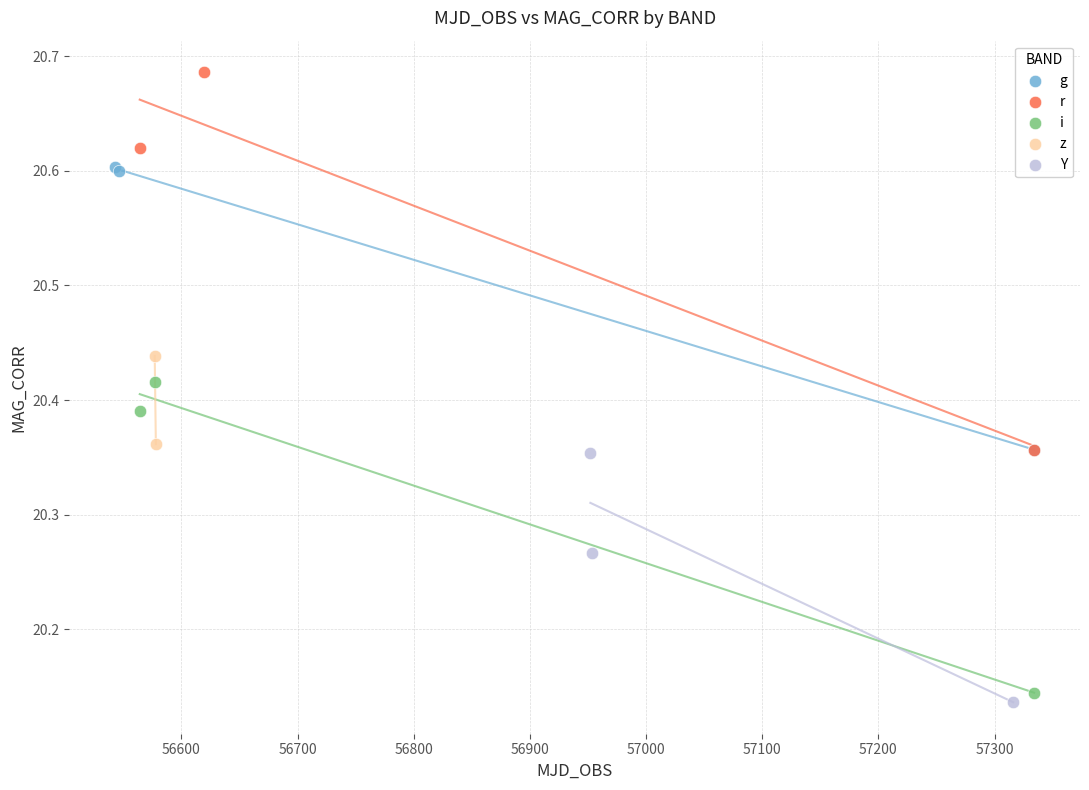

What are all the series names shown in the legend?

g, r, i, z, Y